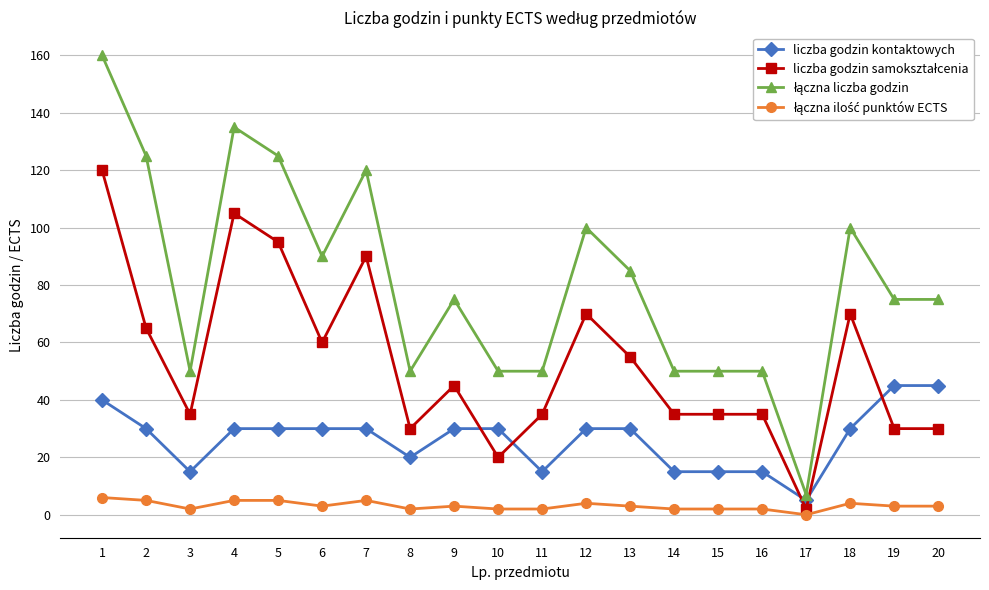

The value of liczba godzin kontaktowych at 1 is 19. True or false?

False